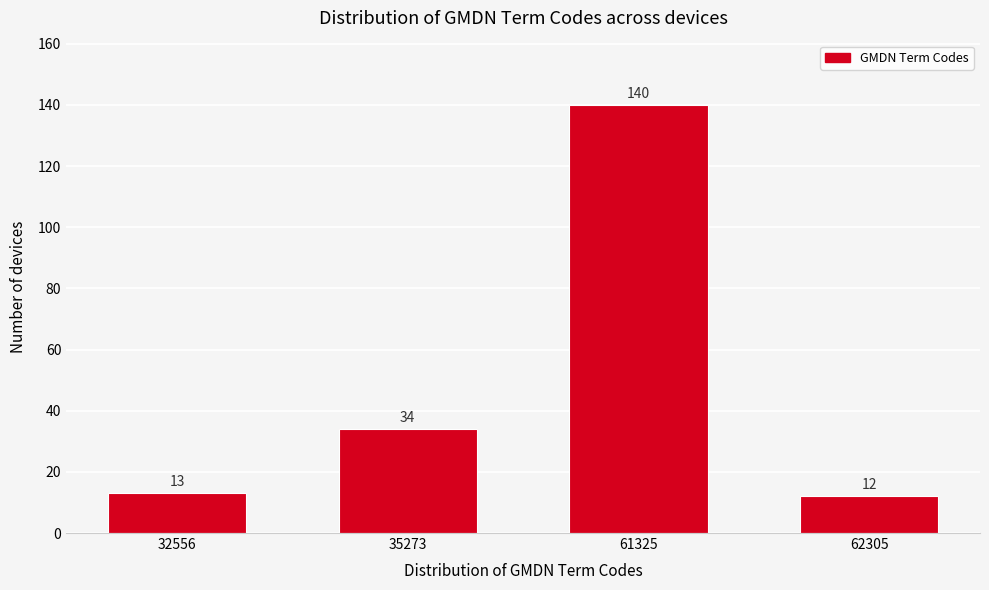

Reading right to left, transcribe all the data shown in this chart.

62305=12	61325=140	35273=34	32556=13